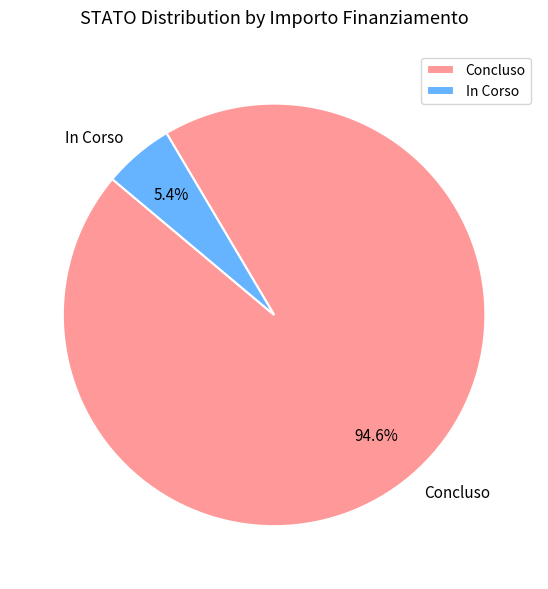

Which slice is the smallest?

In Corso